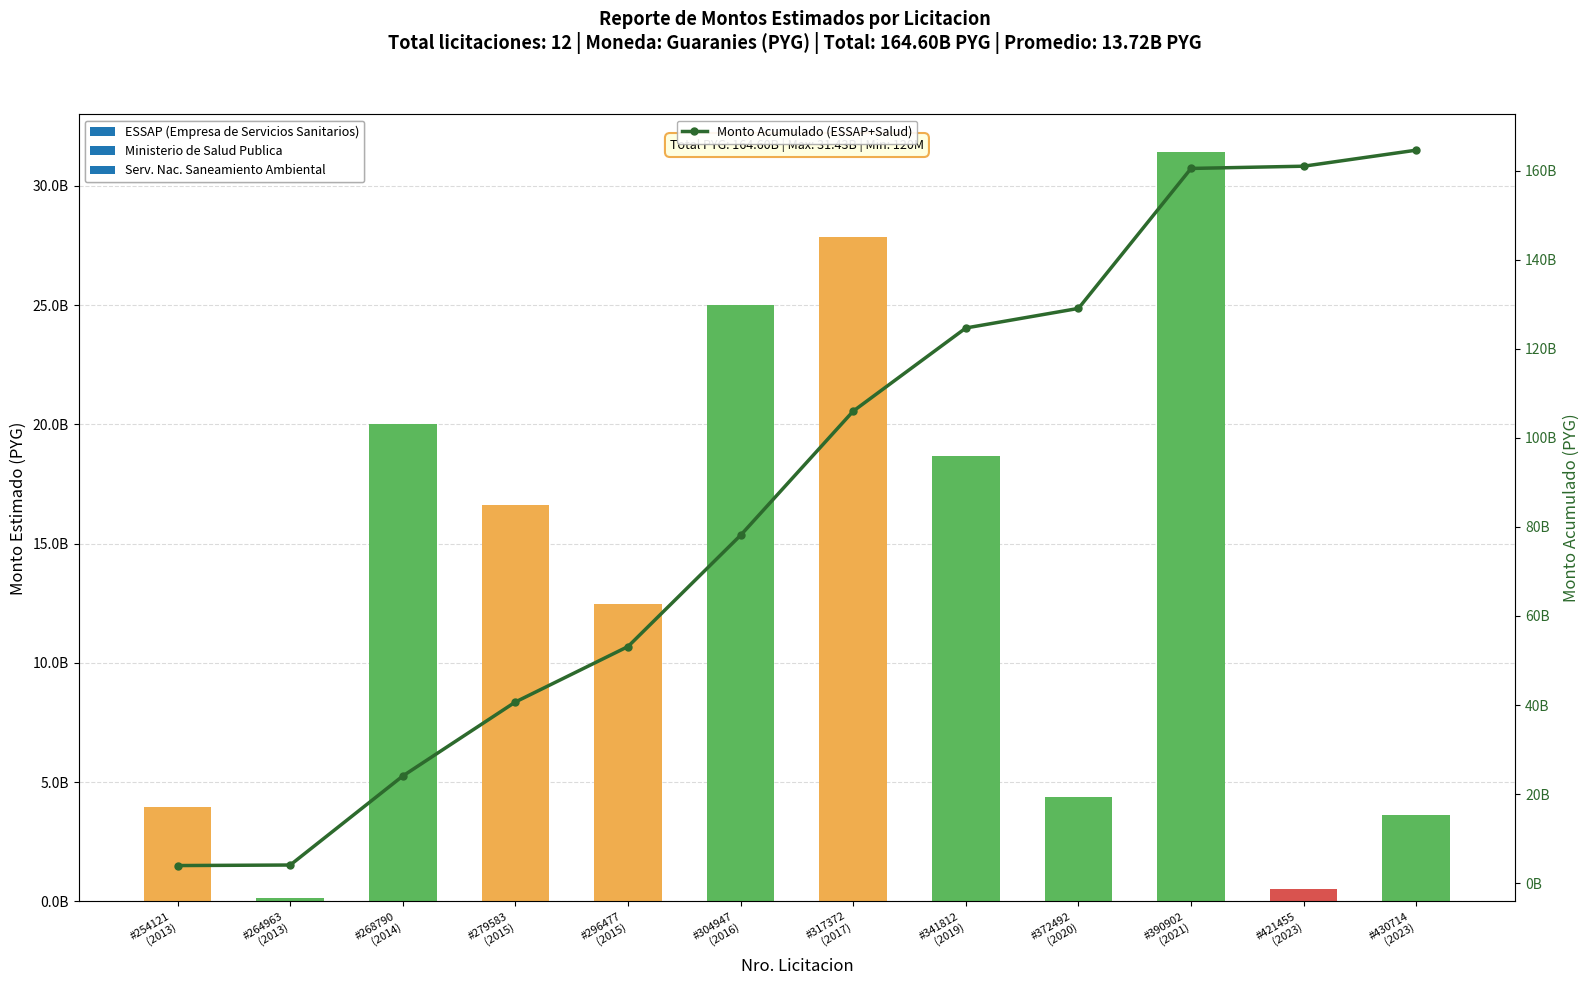

What is the minimum value shown in the chart?

3960000000